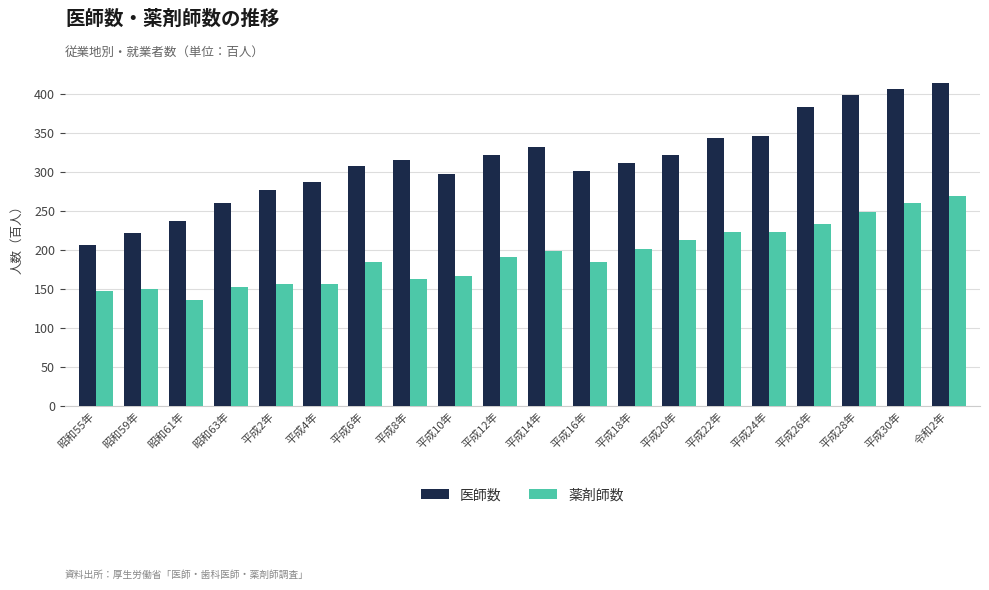

Which series has the widest spread of values?

医師数